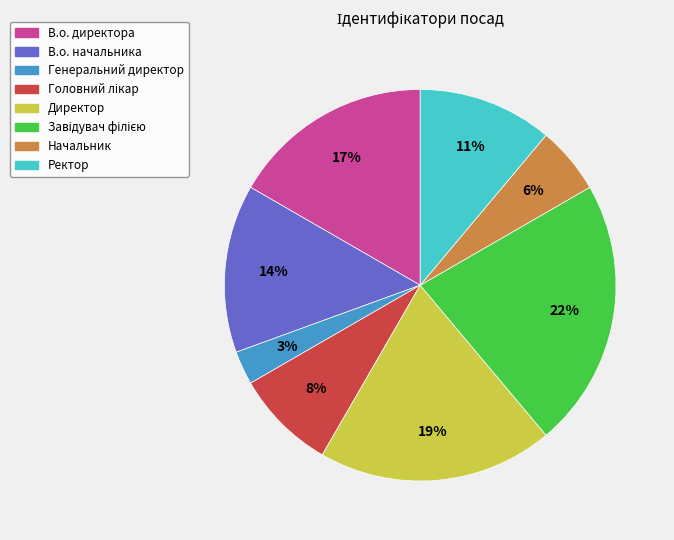

Which has a higher value, Директор or В.о. начальника?

Директор